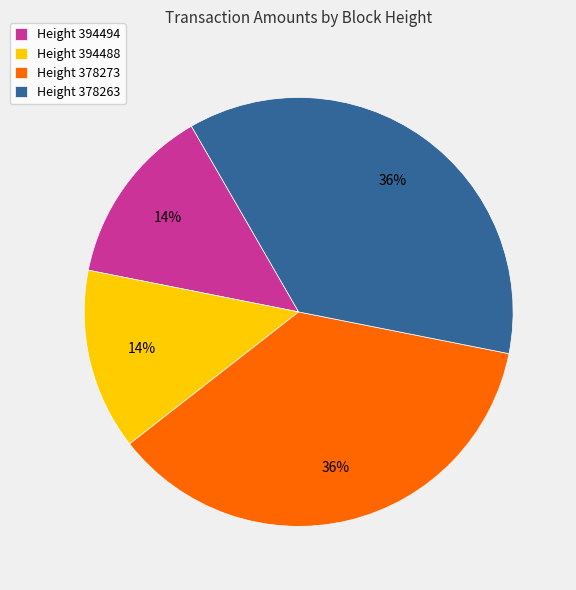

Between Height 378263 and Height 394494, which is larger?

Height 378263